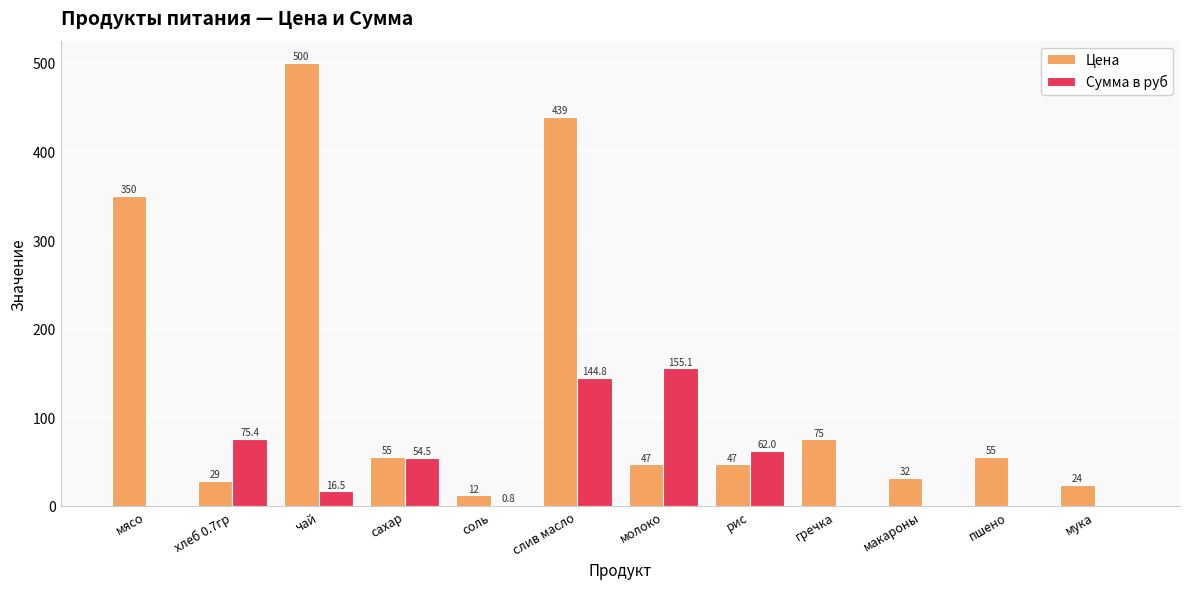

What is the sum of the Цена values at гречка and мука?

99.0